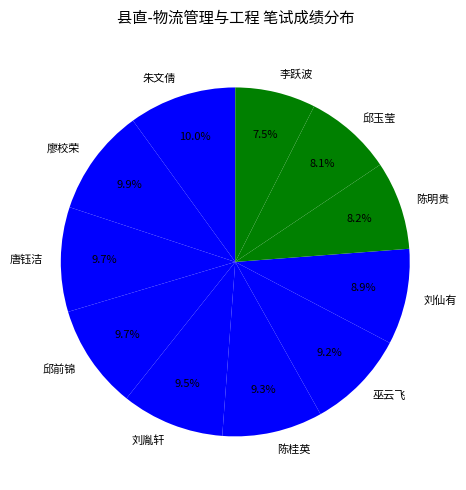

What is the total percentage of 邱玉莹 and 陈明贵?

16.3%